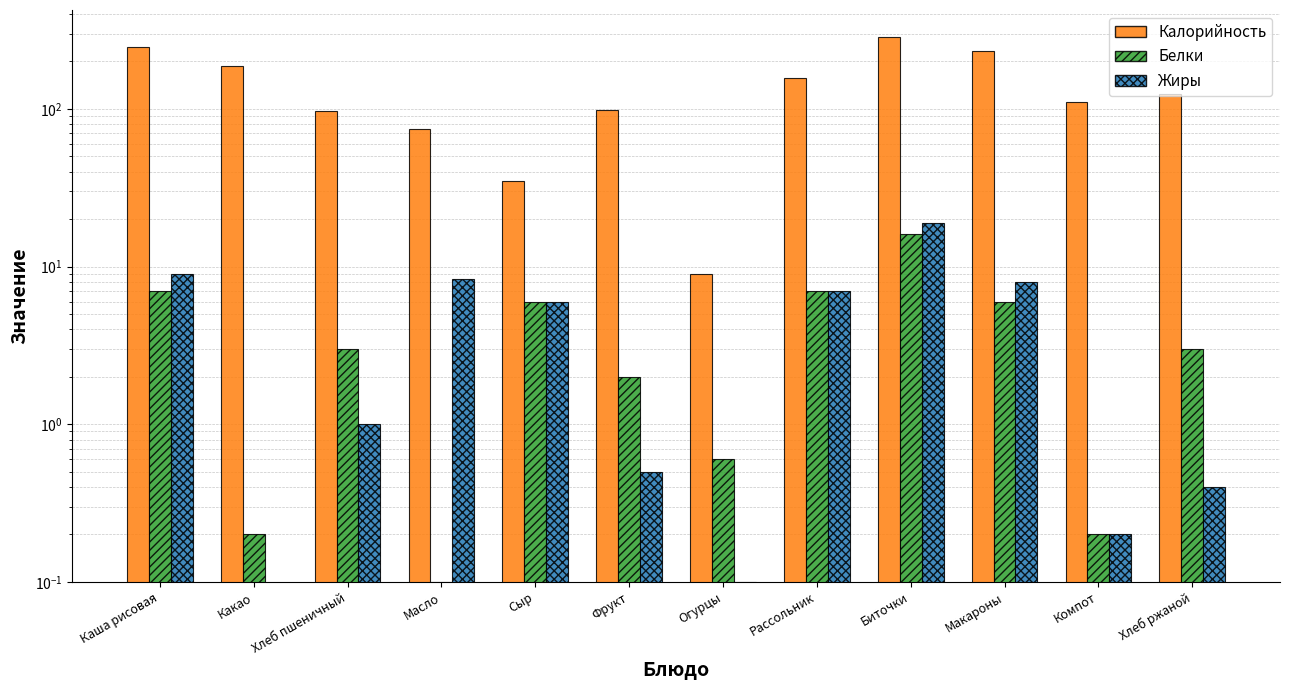

Reading left to right, what are all the values shown in this chart?

Калорийность: 247.0	188.0	97.0	75.0	35.0	98.0	9.0	156.0	285.0	233.0	111.0	125.0
Белки: 7.0	0.2	3.0	0.1	6.0	2.0	0.6	7.0	16.0	6.0	0.2	3.0
Жиры: 9.0	0.0	1.0	8.3	6.0	0.5	0.1	7.0	19.0	8.0	0.2	0.4